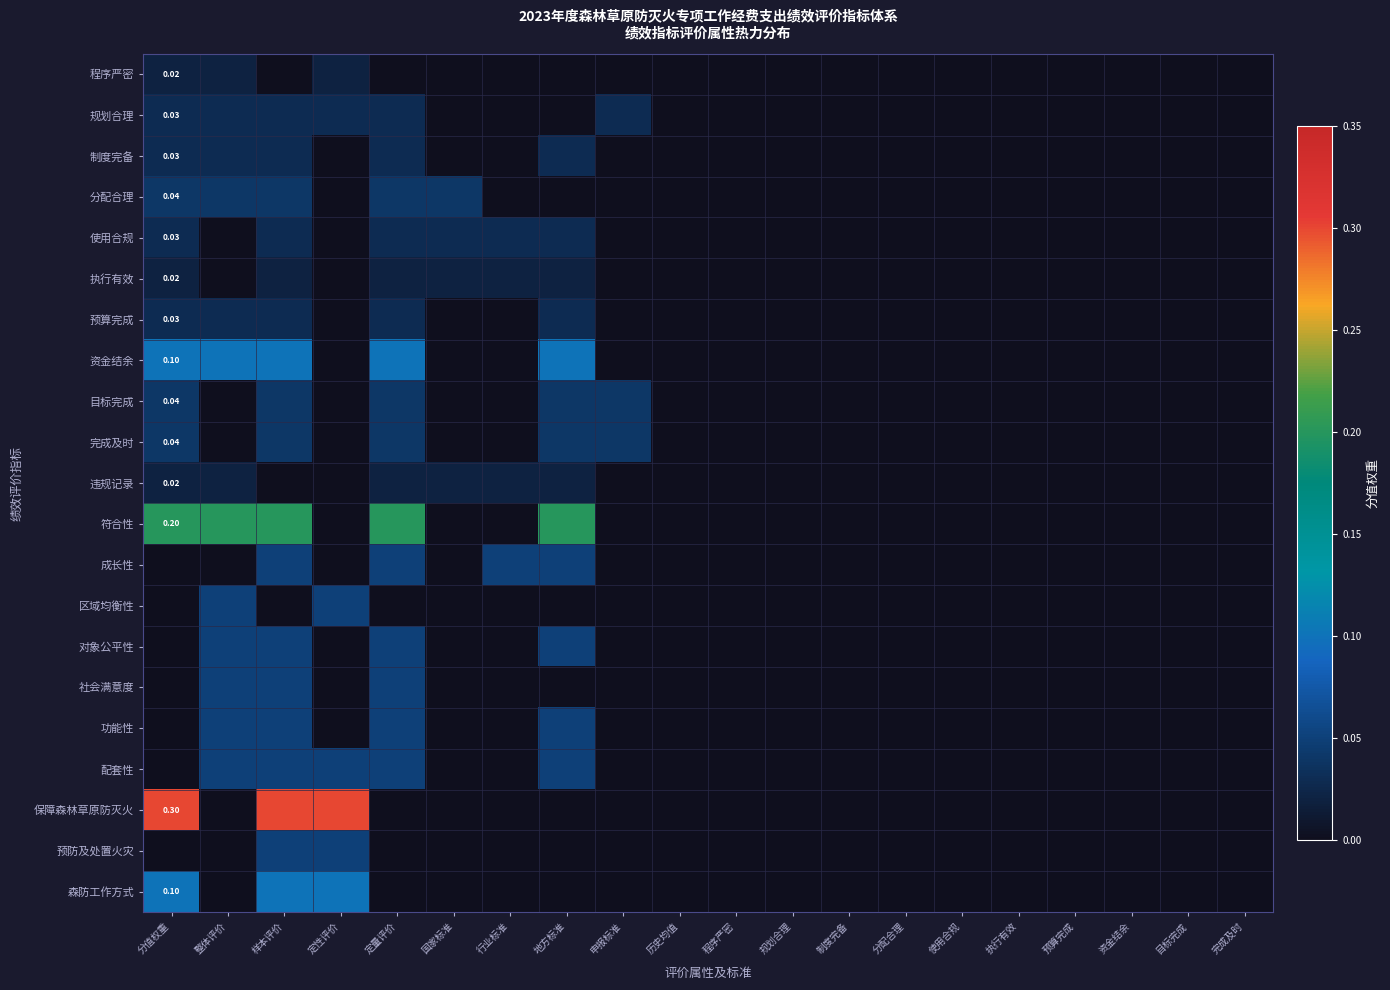

Is the value of 区域均衡性 at 定性评价 greater than the value of 社会满意度 at 完成及时?

Yes